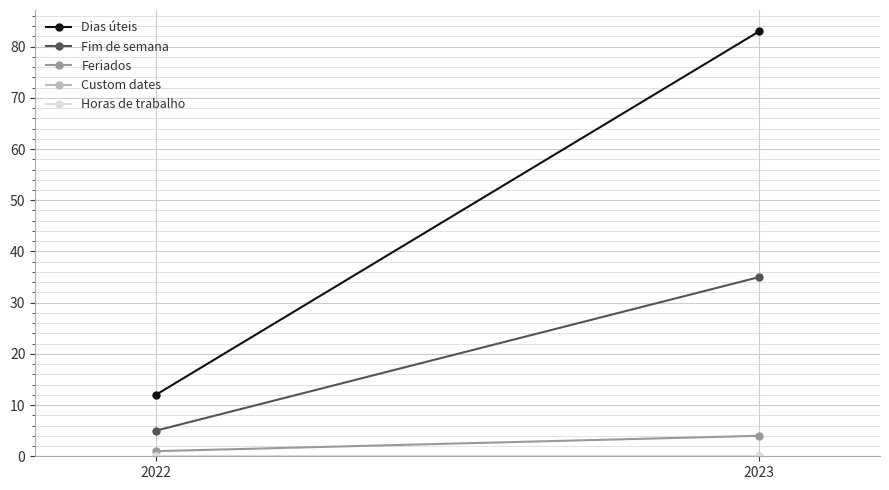

At 2022, list the series in order from smallest to largest.

Custom dates, Horas de trabalho, Feriados, Fim de semana, Dias úteis